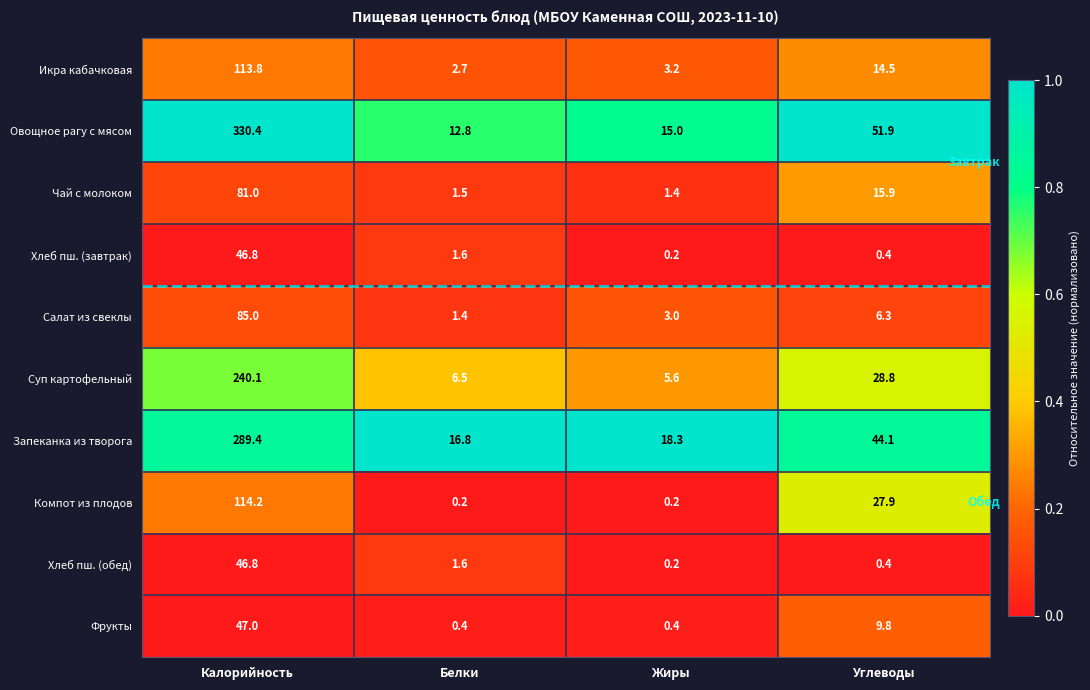

Which label corresponds to the largest value in the chart?

Калорийность